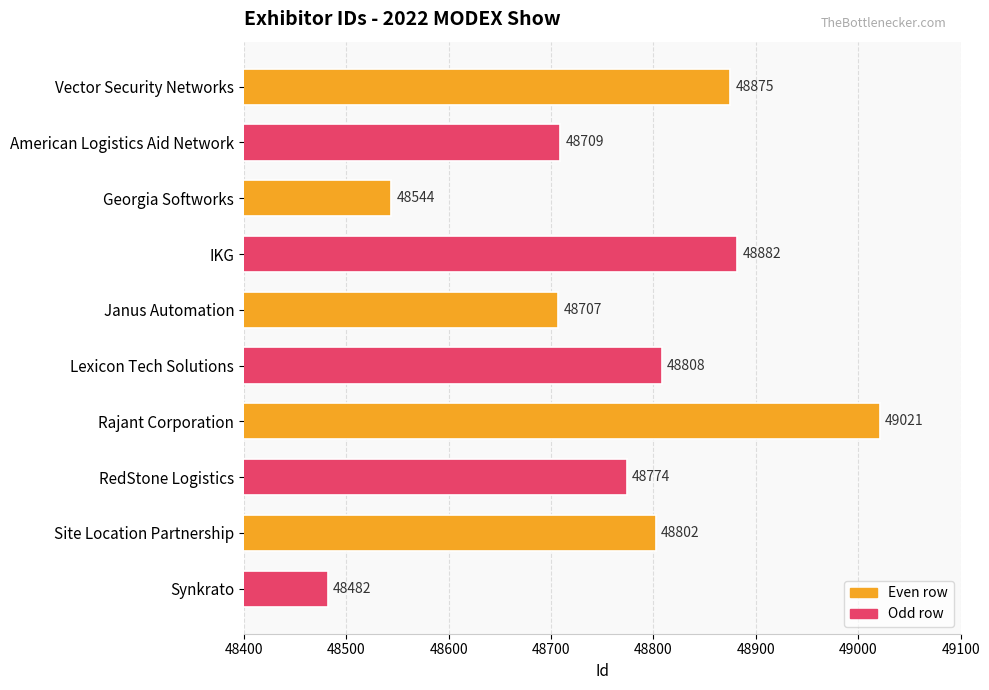

How many data points does each series have?

10